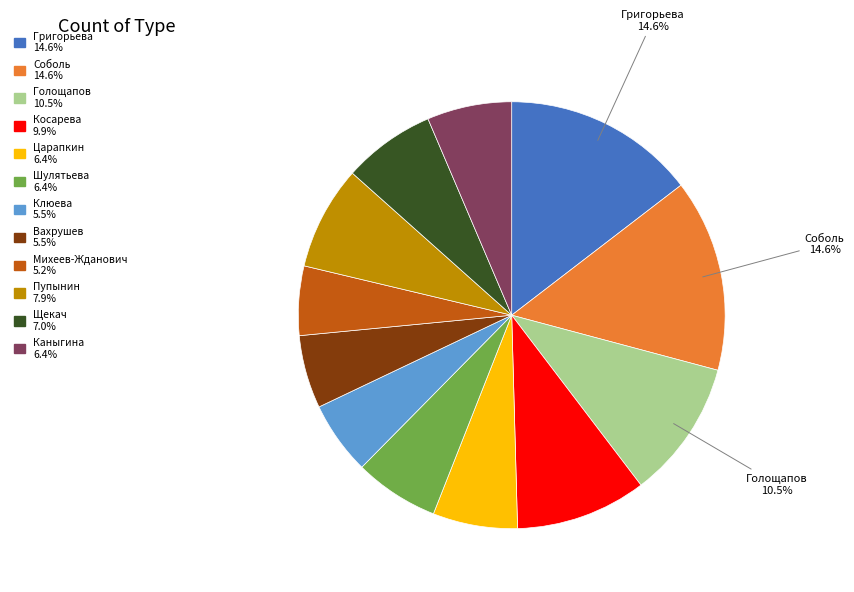

To the nearest percent, what is the difference between the largest and smallest slice percentages?

9%